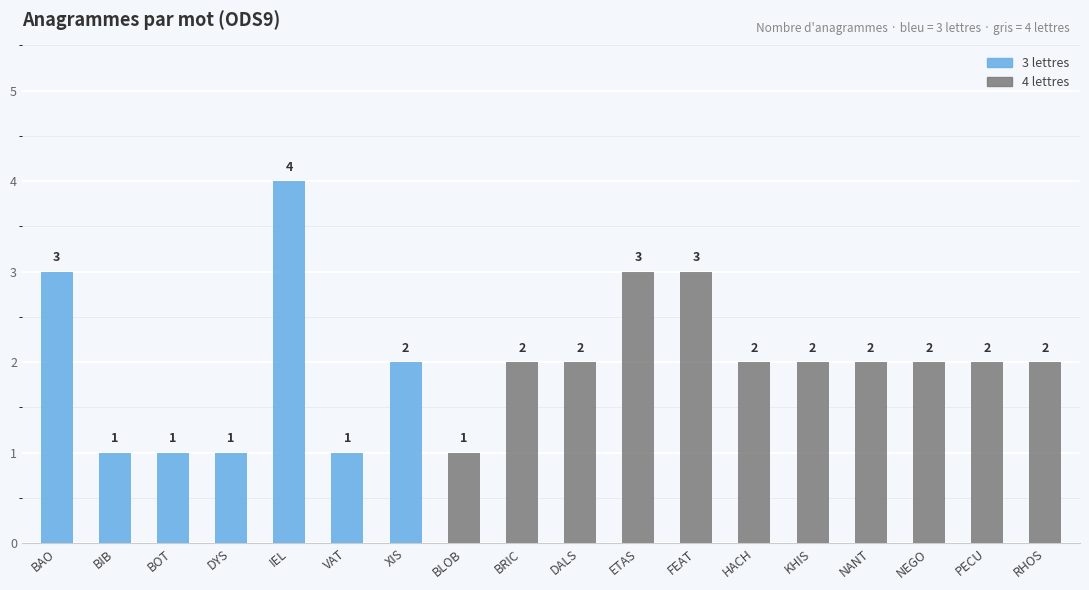

Where is 4 lettres nearest to the value 1?

BLOB